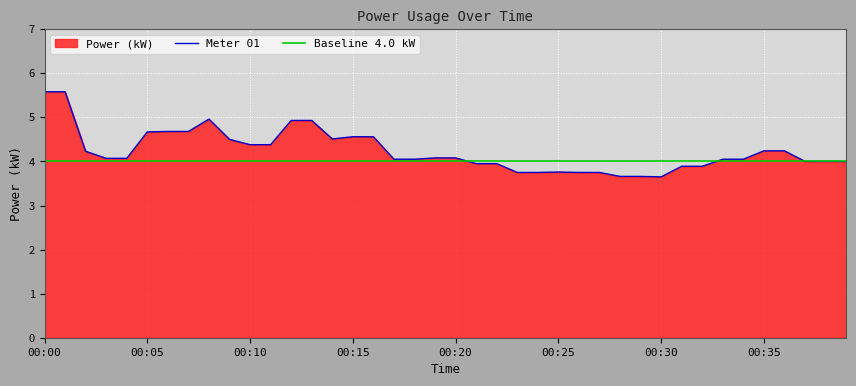

What is the smallest value displayed?

3.6